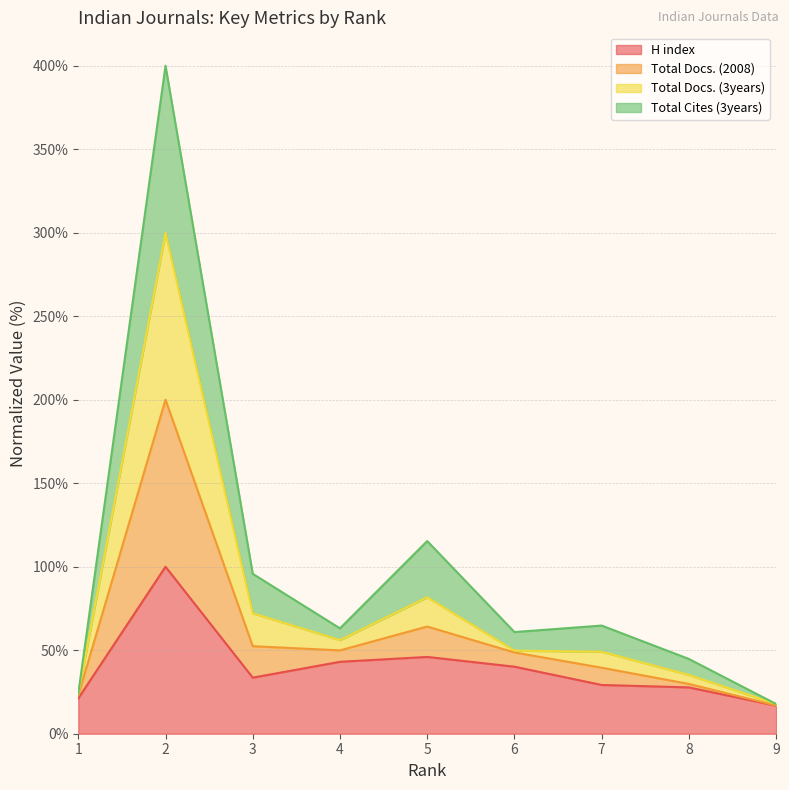

What is the value of the H index point at the 9th from the left?

16.8